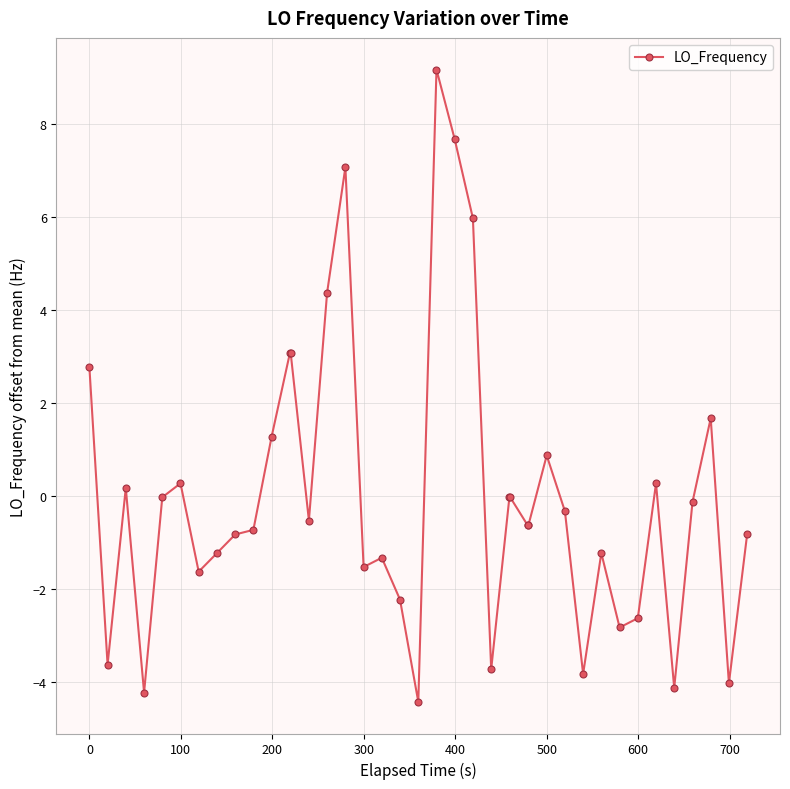

How many distinct data groups are displayed?

1